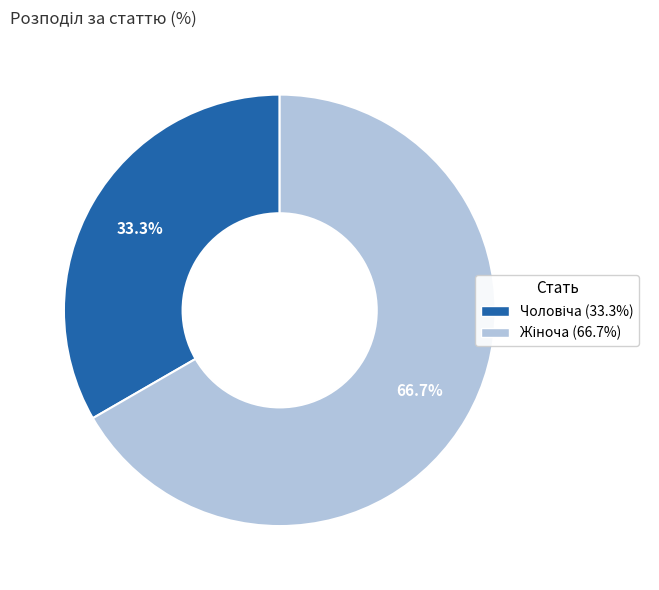

Is there any slice that represents more than half of the pie?

Yes